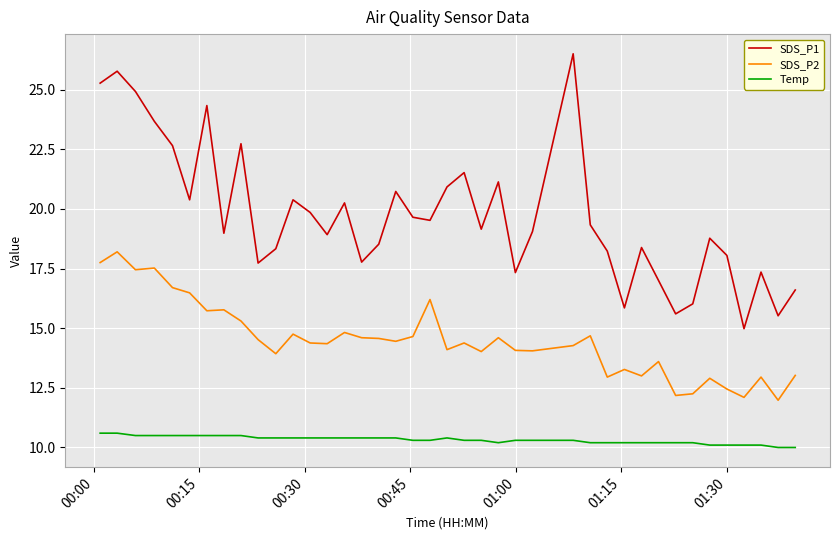

In SDS_P2, how many points are lower than both neighbors (excluding endpoints)?

13